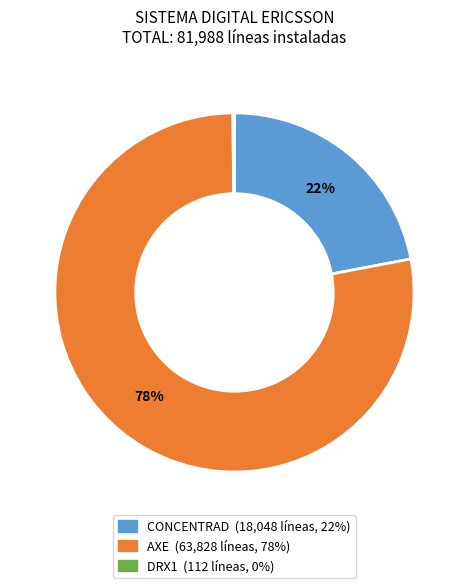

The CONCENTRAD slice represents 22% of the pie. True or false?

True